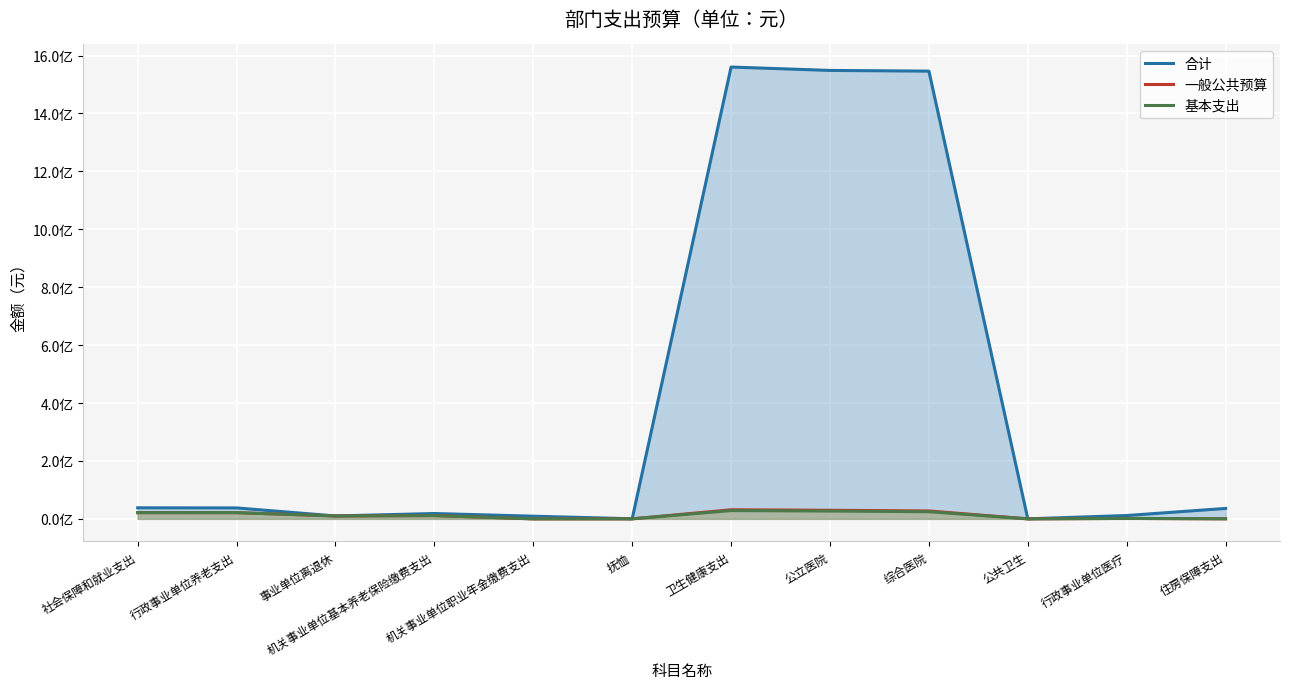

What is the label of the 9th point from the left?

综合医院